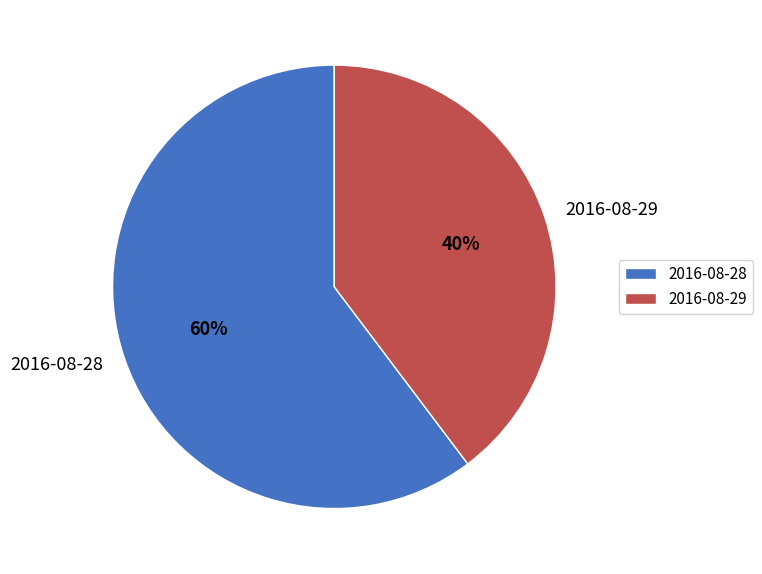

To the nearest percent, what is the average slice percentage?

50%